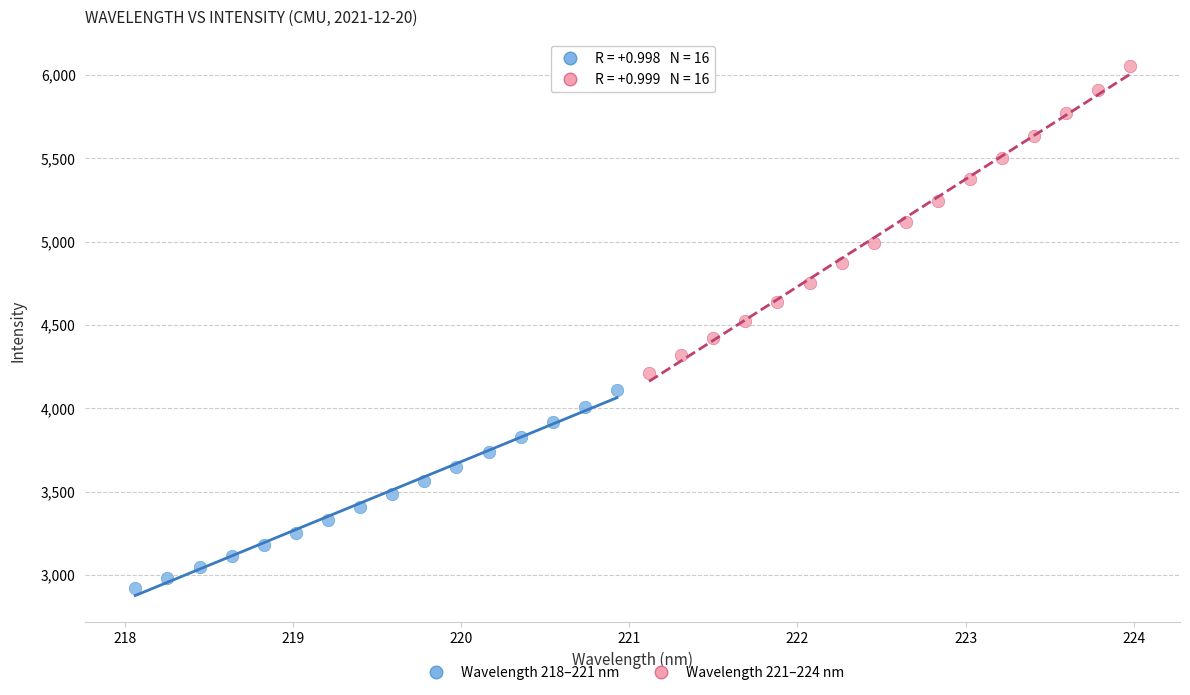

Which series reaches the maximum Y coordinate?

Wavelength 221–224 nm